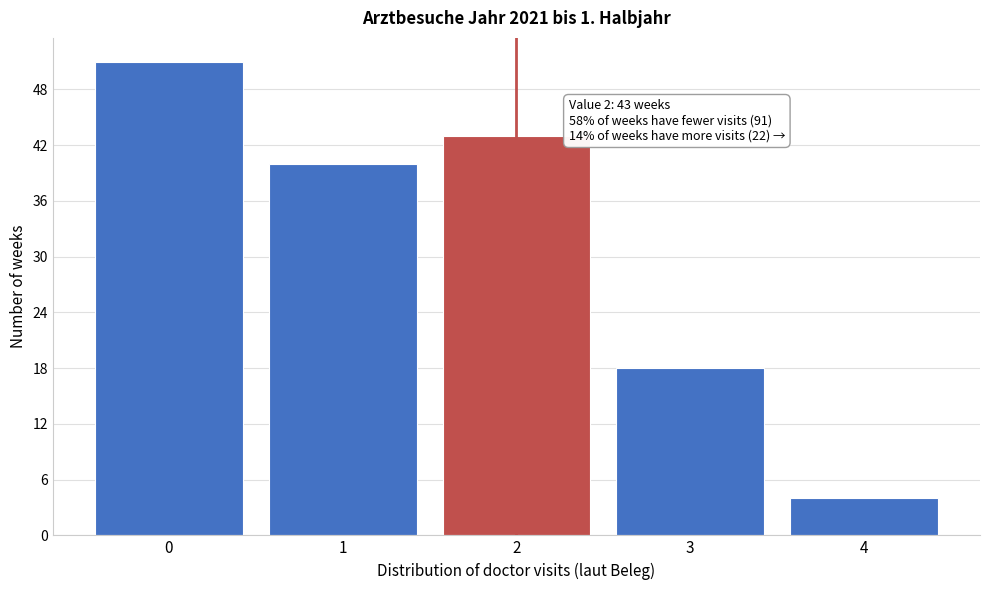

Reading left to right, transcribe all the data shown in this chart.

0=51	1=40	2=43	3=18	4=4